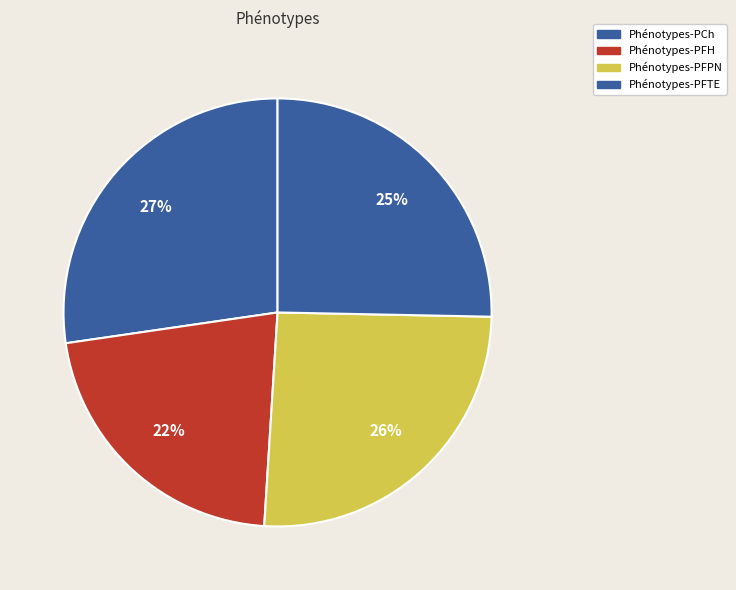

Does Phénotypes-PFH account for over 50% of the chart?

No